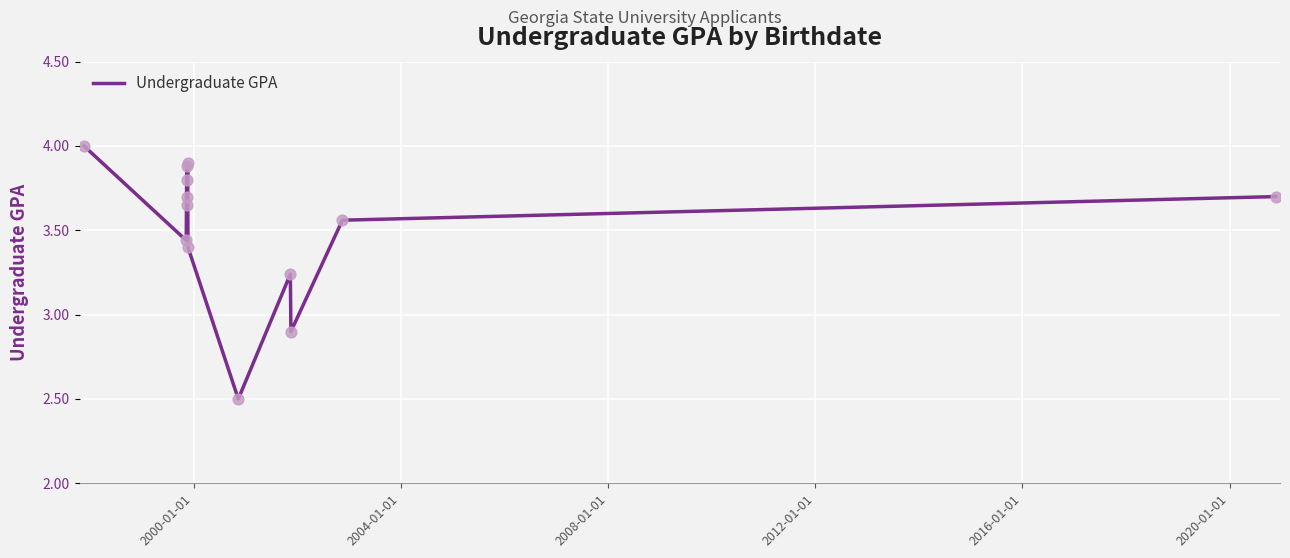

What is the maximum value shown in the chart?

4.0